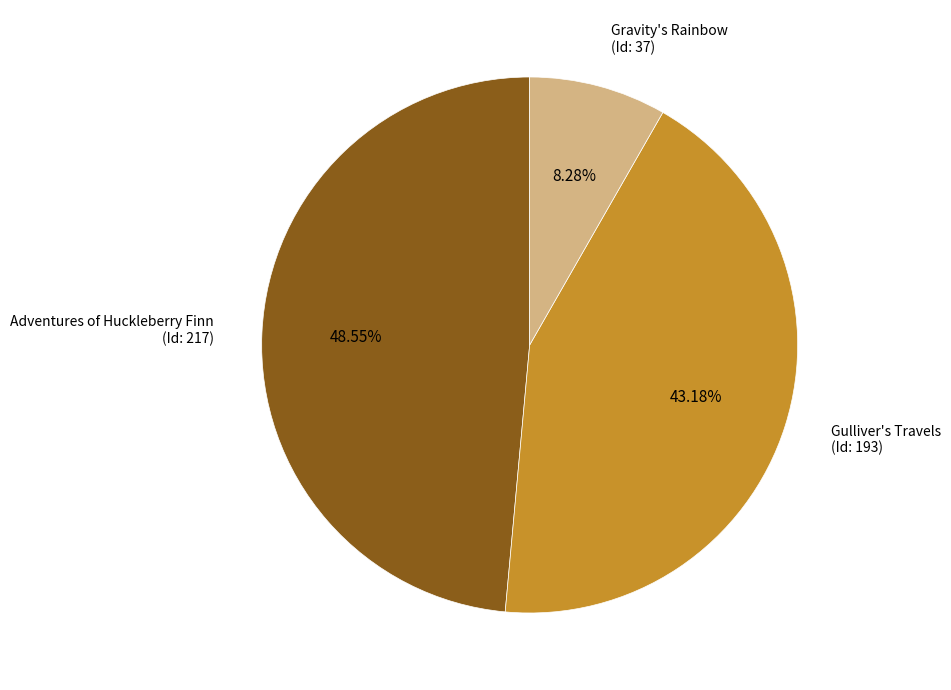

Combined, do Gravity's Rainbow (Id: 37) and Adventures of Huckleberry Finn (Id: 217) account for over 50%?

Yes